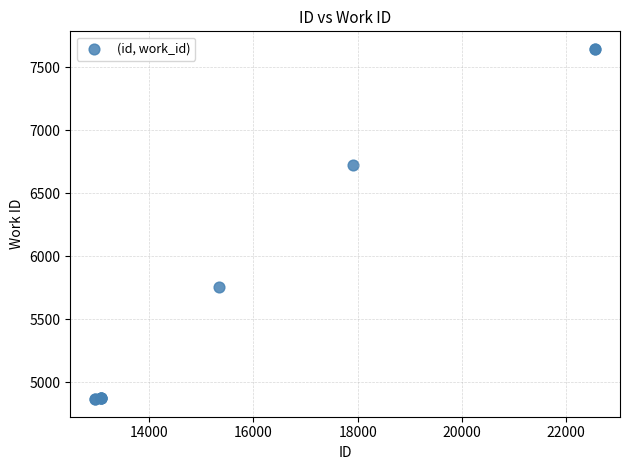

What Y value in the scatter plot is closest to 6257?

6727